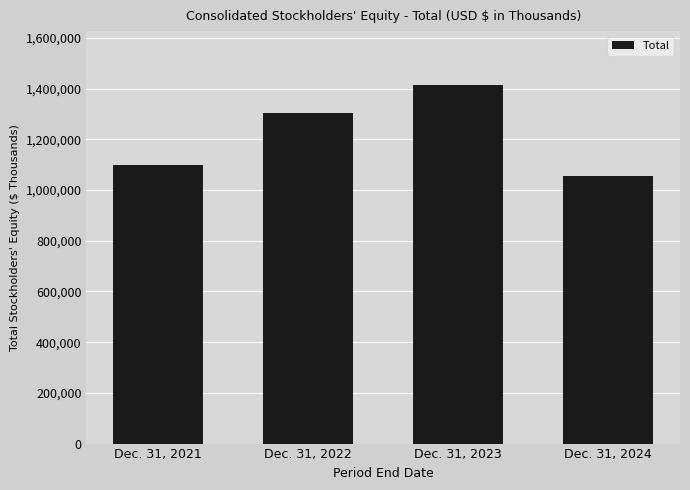

Read the value at Dec. 31, 2022, to the nearest 50.

1305250